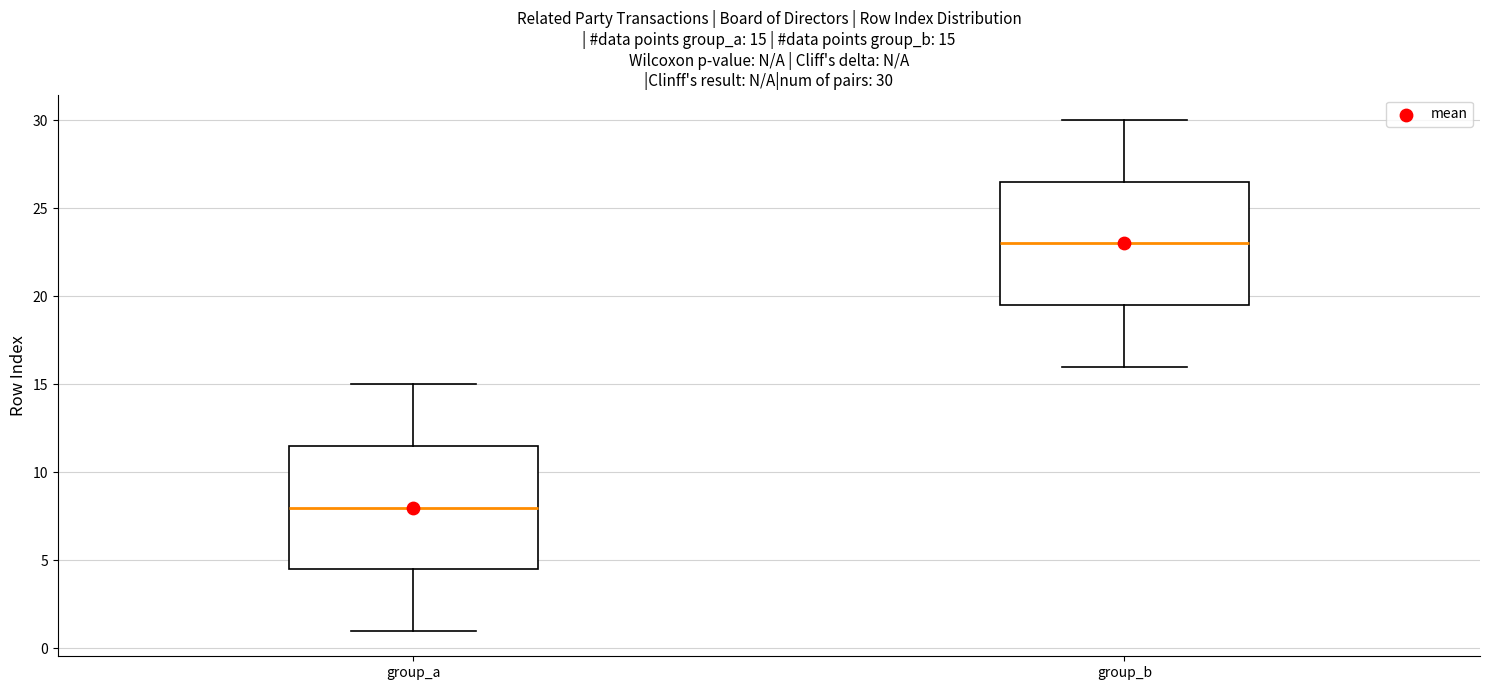

Which box's median line is the highest?

group_b